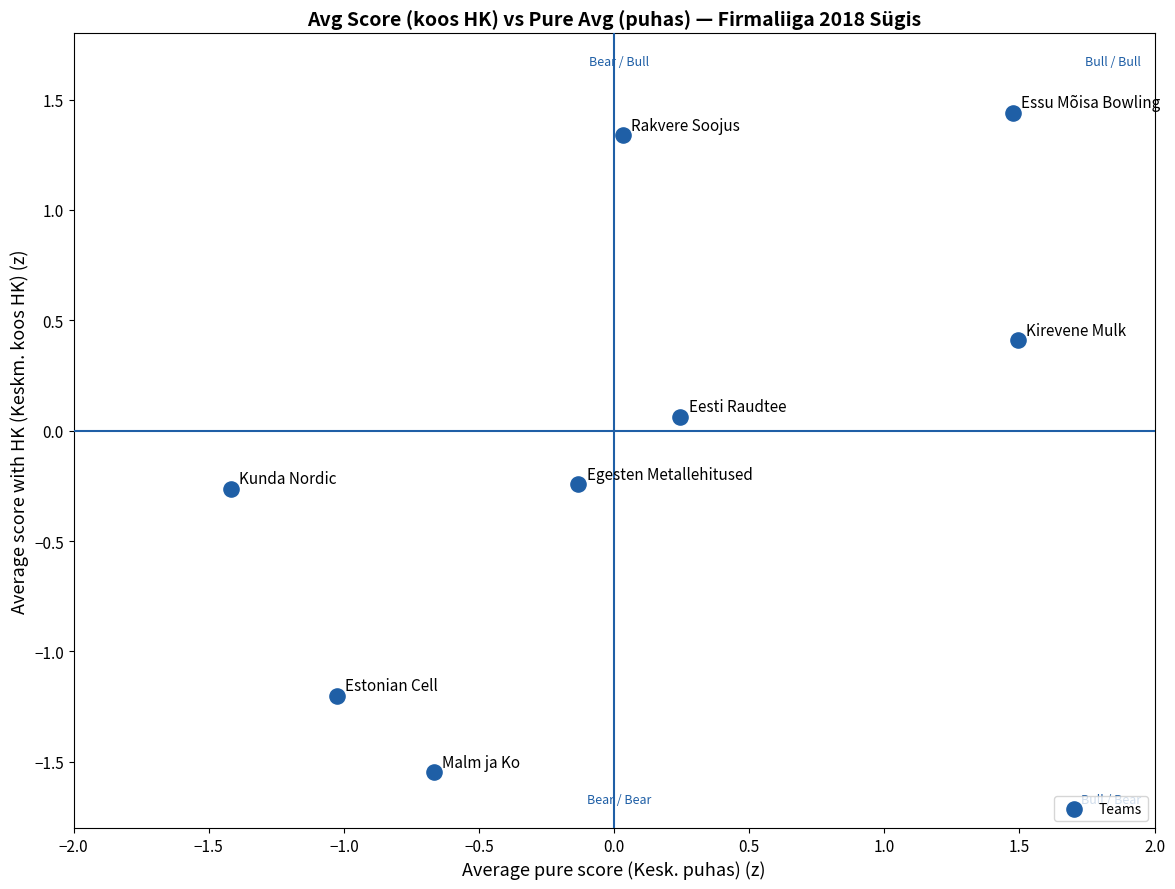

What is the range of Y values (max minus min)?

3.0